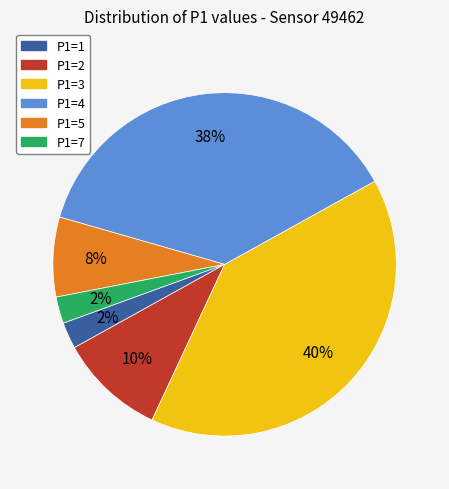

Is there a majority slice in this chart?

No